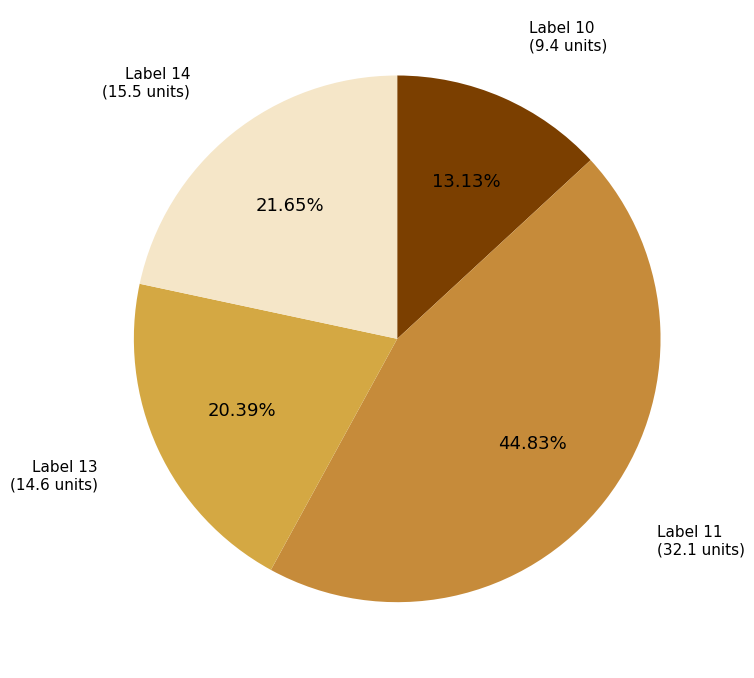

Is the sum of Label 11 and Label 10 greater than half?

Yes